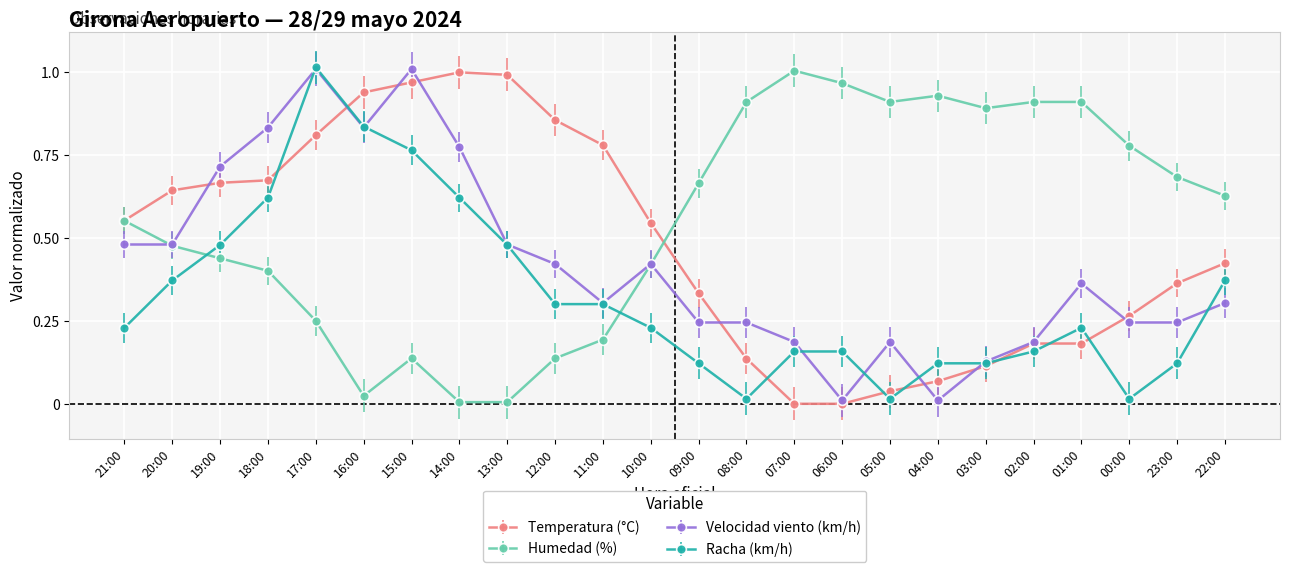

Where is the first local maximum for Velocidad viento (km/h)?

17:00